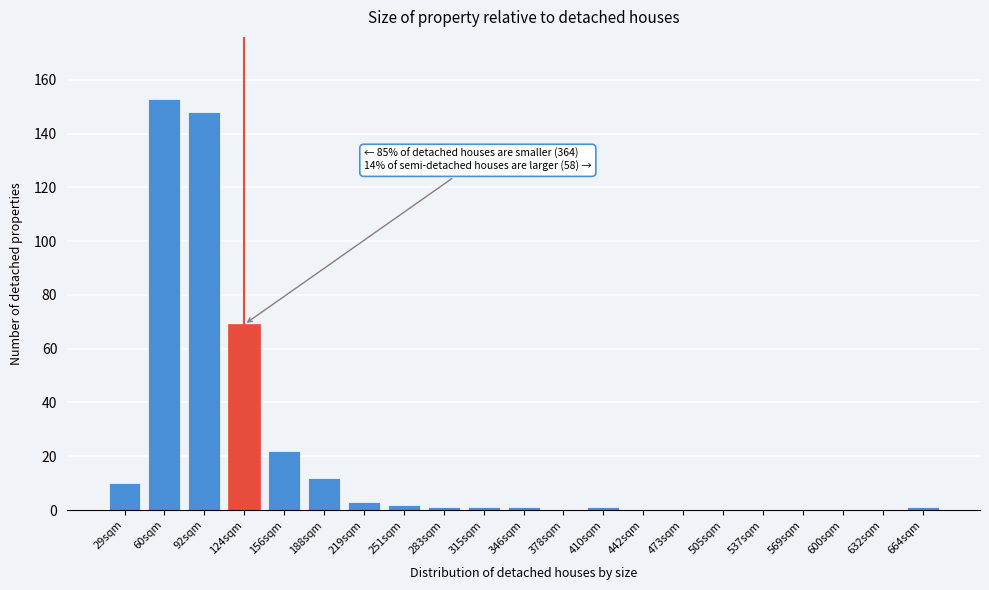

Reading right to left, transcribe all the data shown in this chart.

664sqm=1	632sqm=0	600sqm=0	569sqm=0	537sqm=0	505sqm=0	473sqm=0	442sqm=0	410sqm=1	378sqm=0	346sqm=1	315sqm=1	283sqm=1	251sqm=2	219sqm=3	188sqm=12	156sqm=22	124sqm=69	92sqm=148	60sqm=153	29sqm=10